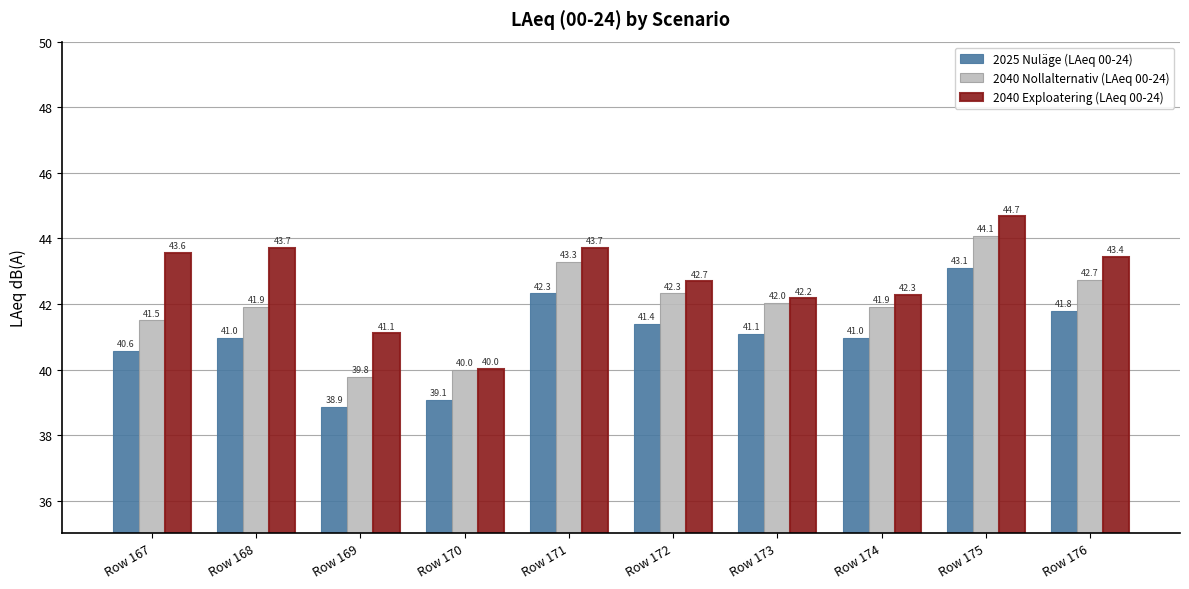

The 2040 Exploatering (LAeq 00-24) series shows 43.4 at Row 176. True or false?

True